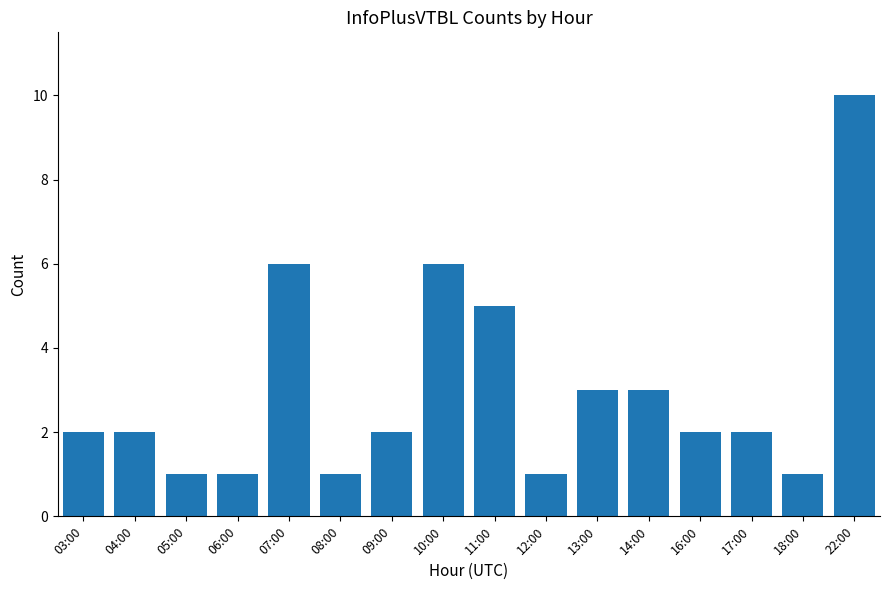

What value does the data have at 08:00?

1